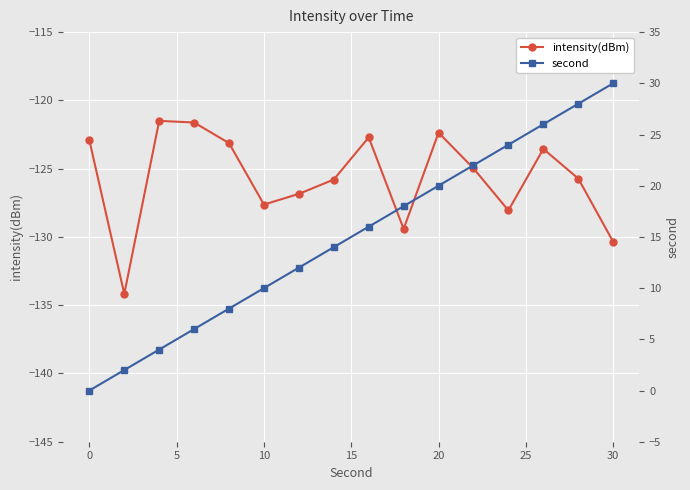

The intensity(dBm) series shows -122.9 at 0. True or false?

True